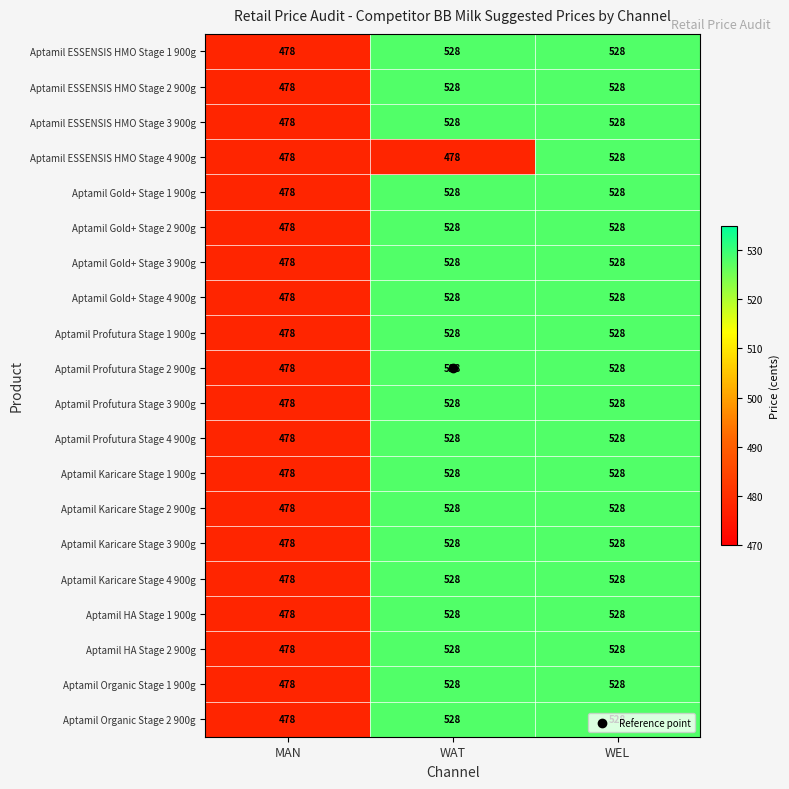

What is the sum of all Aptamil Gold+ Stage 2 900g values?

1534